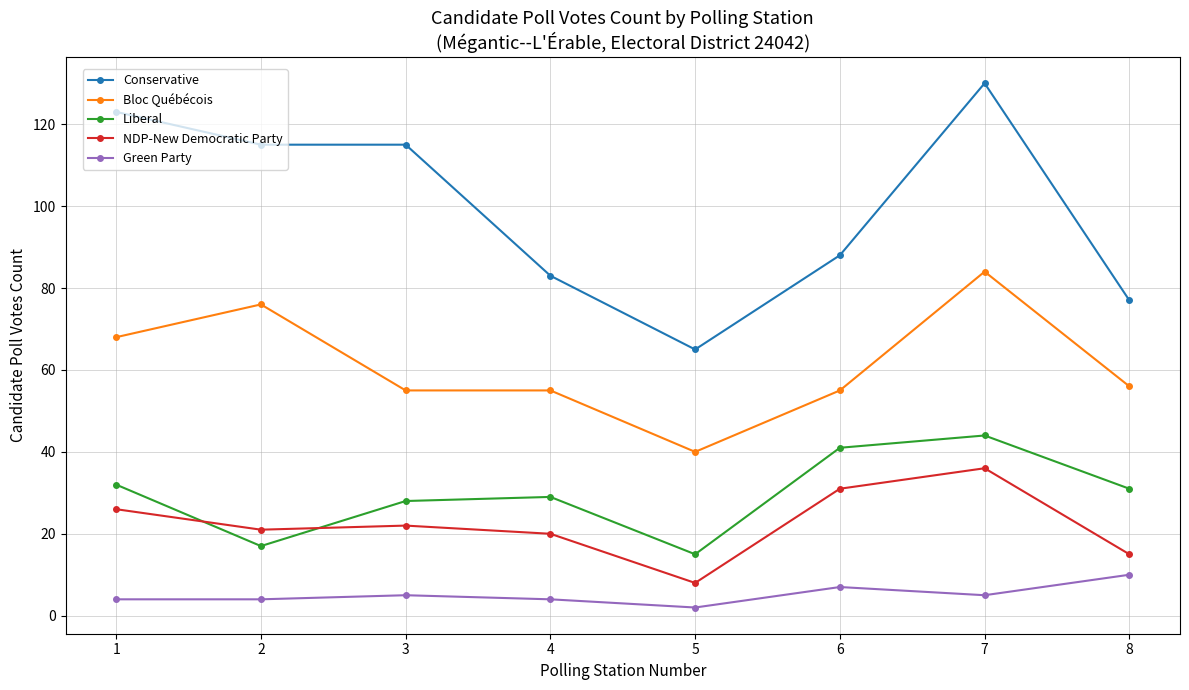

How many interior local peaks does the Liberal series have?

2